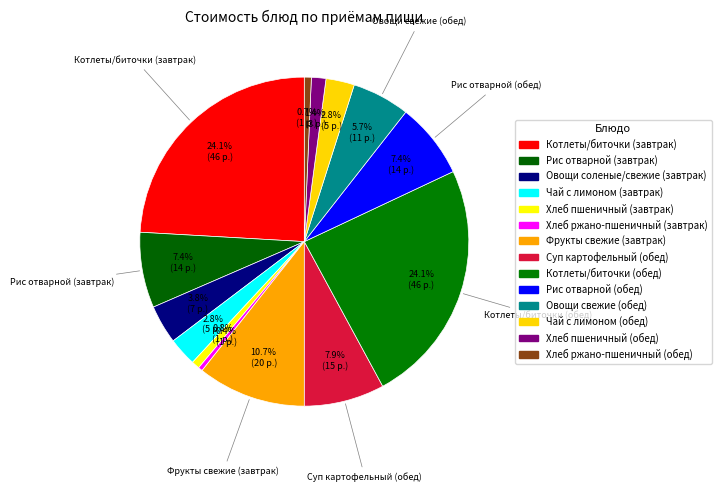

Count the number of slices in the pie.

14